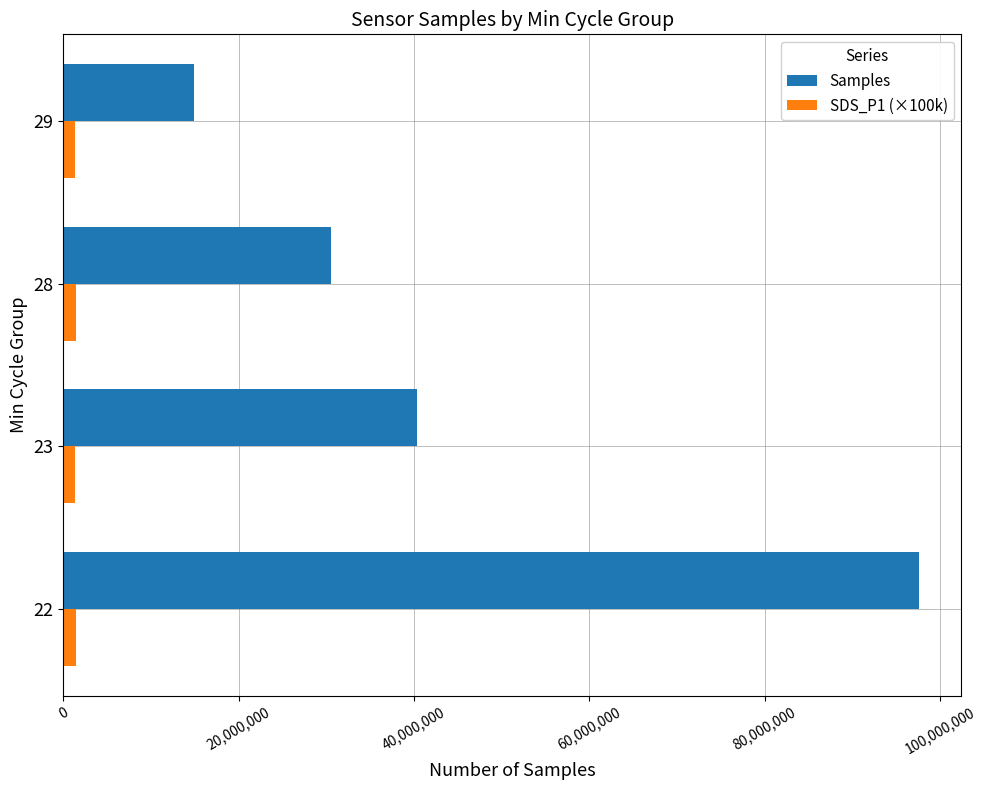

Between 28 and 29, which series saw the biggest shift?

Samples